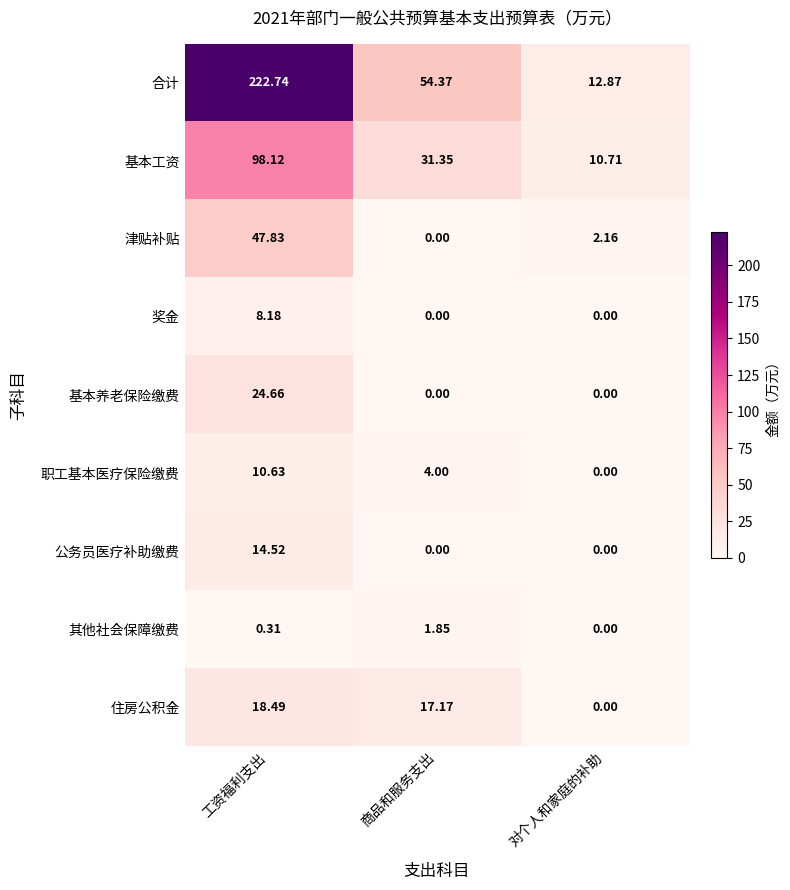

List the series in order of their peak value, lowest first.

其他社会保障缴费, 奖金, 职工基本医疗保险缴费, 公务员医疗补助缴费, 住房公积金, 基本养老保险缴费, 津贴补贴, 基本工资, 合计